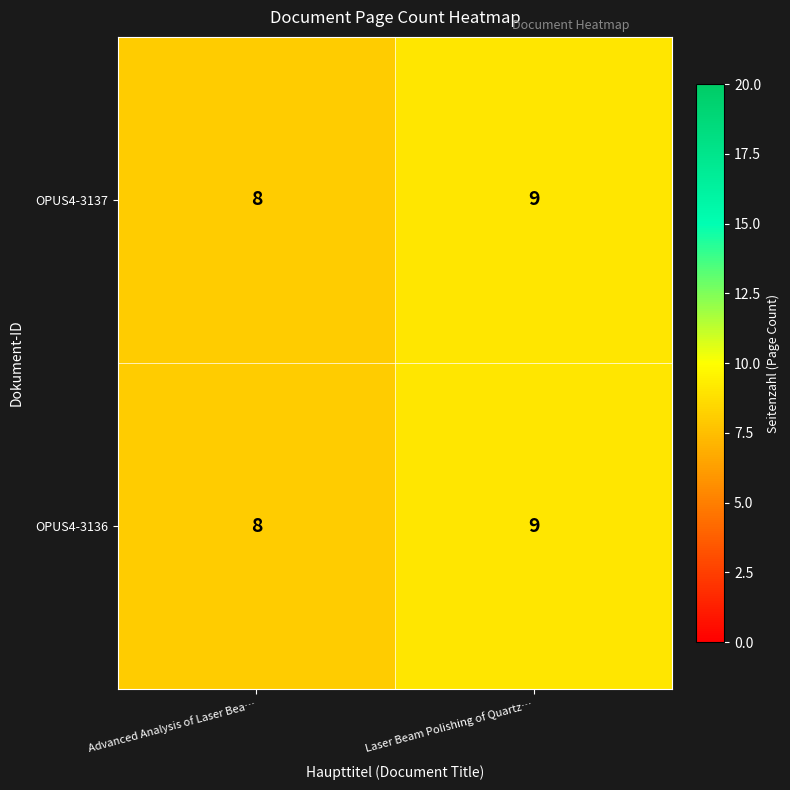

What is the greatest value displayed?

9